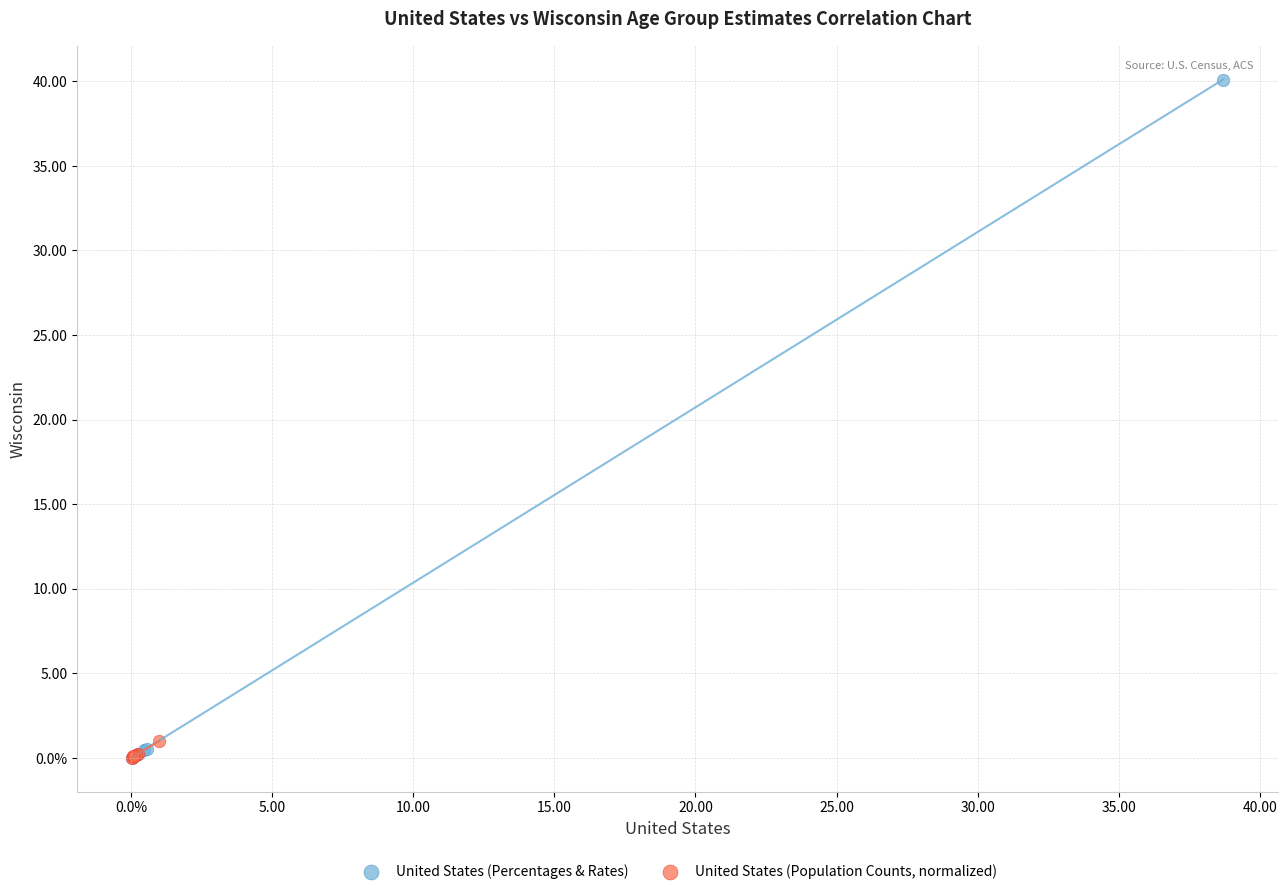

Which series reaches the maximum Y coordinate?

United States (Percentages & Rates)